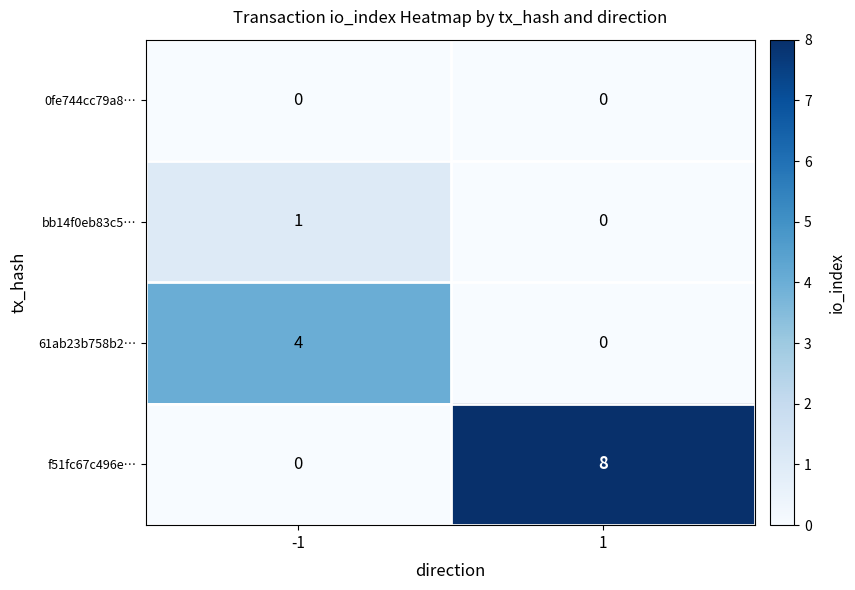

How many distinct data groups are displayed?

4